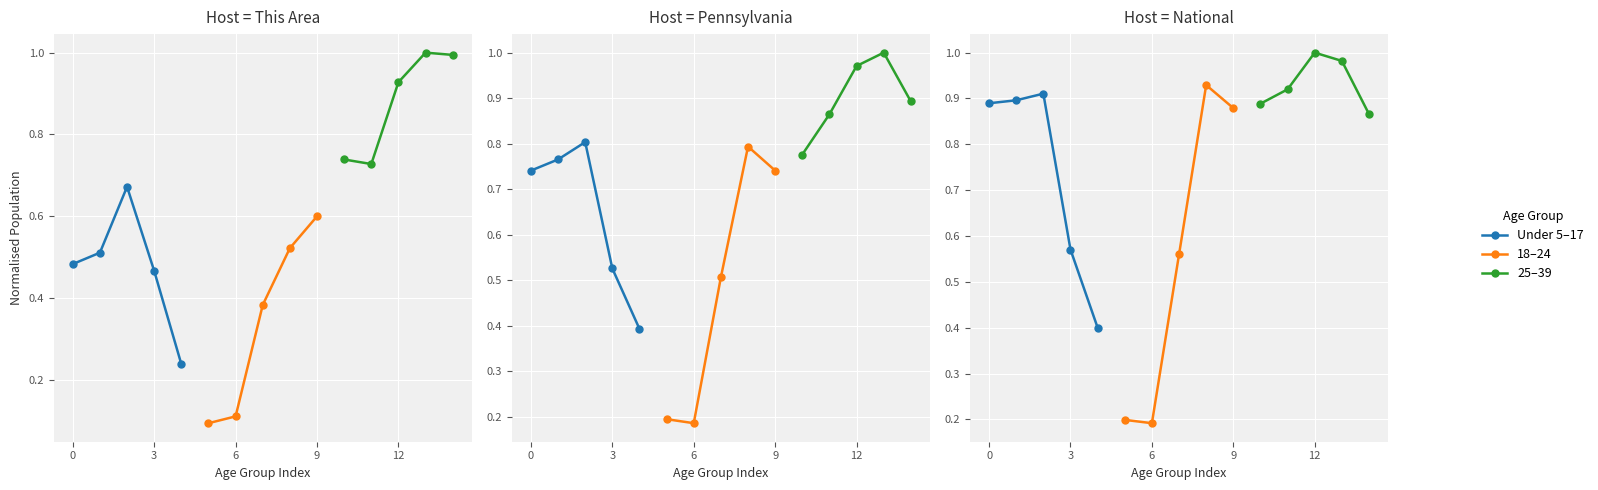

Does the chart display data point markers on the line(s)?

Yes